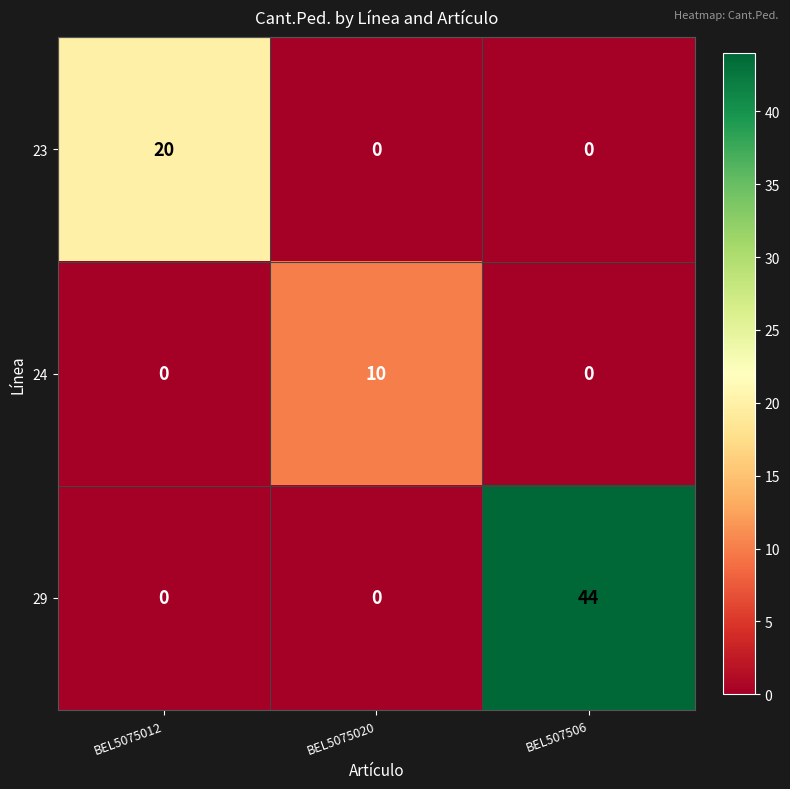

Which label corresponds to the largest value in the chart?

BEL507506